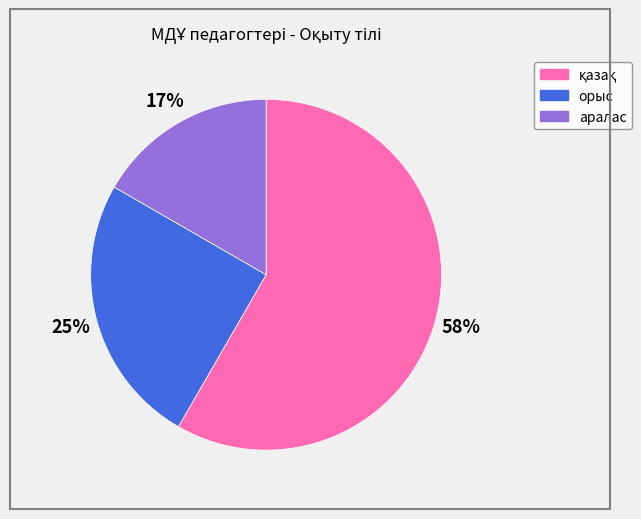

To the nearest percent, what is the average slice percentage?

33%